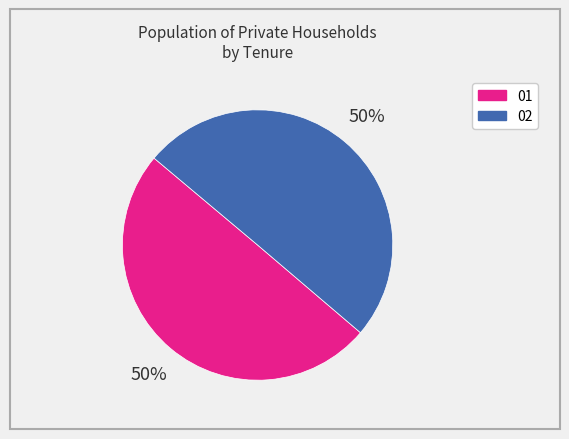

Combined, do 02 and 01 account for over 50%?

Yes